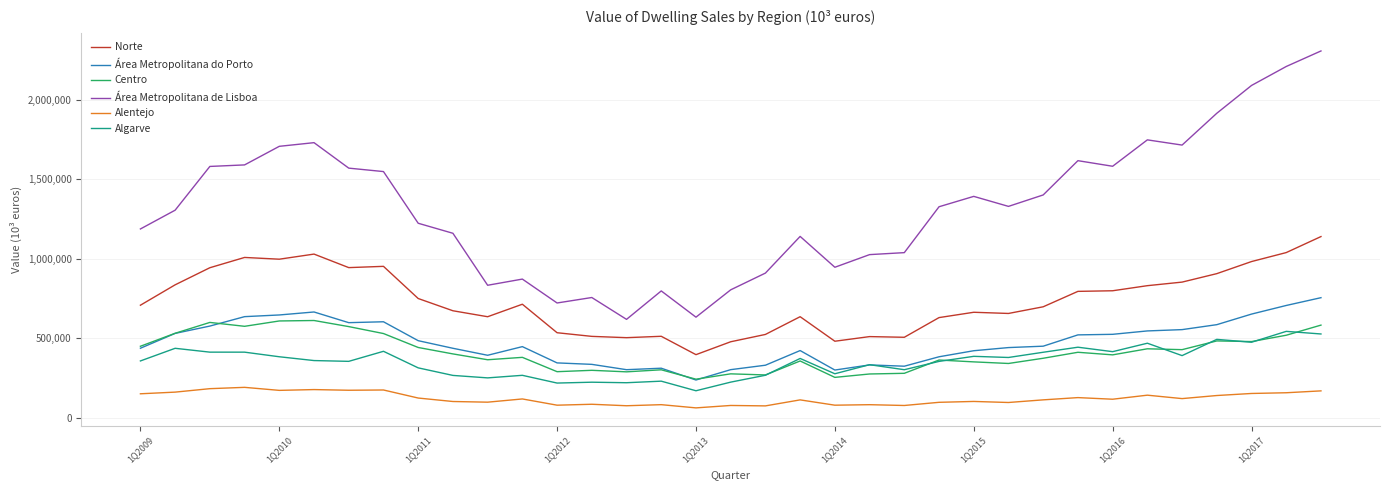

Which series has the largest range (max minus min)?

Área Metropolitana de Lisboa